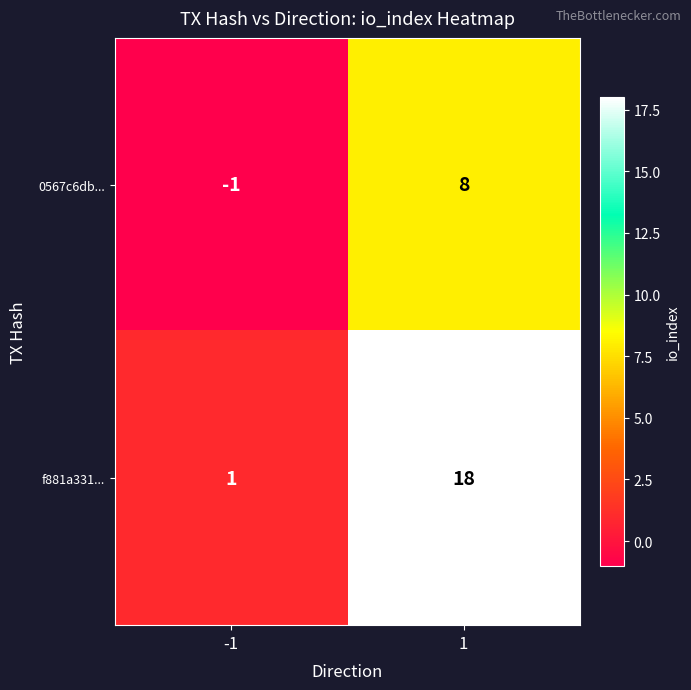

What is the average value of the 0567c6db... series?

4